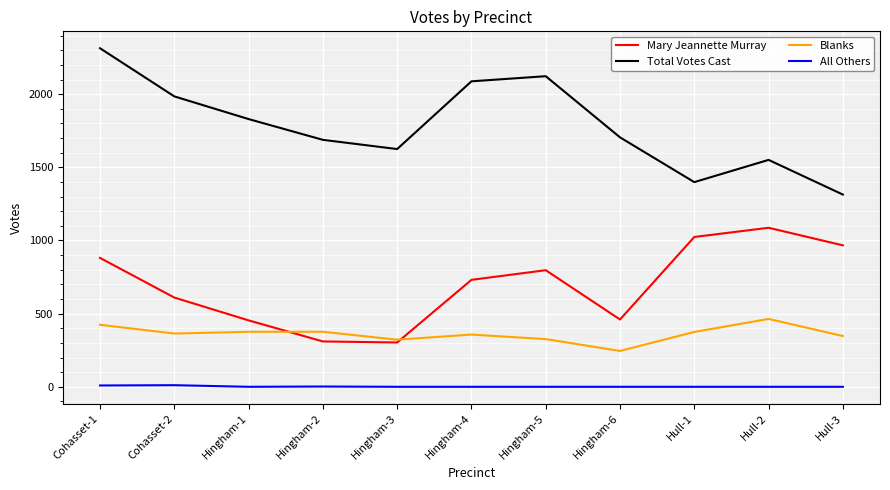

In Total Votes Cast, how many points are lower than both neighbors (excluding endpoints)?

2